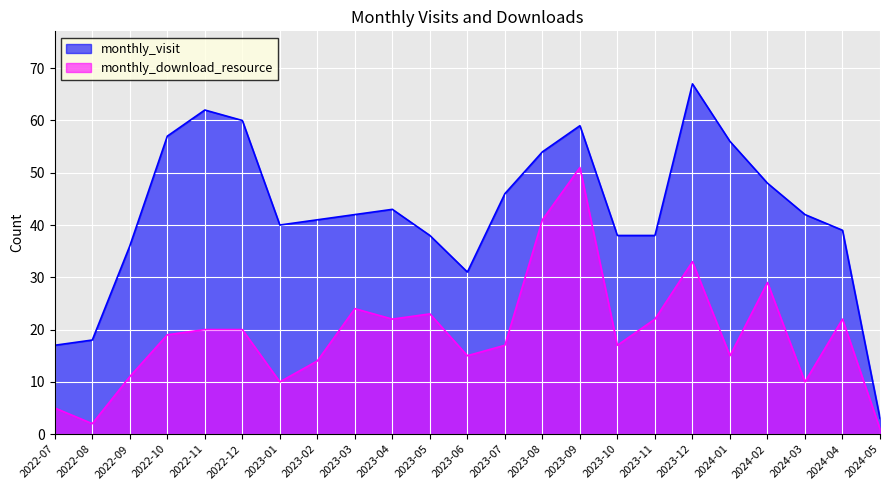

How many interior local valleys does the monthly_download_resource series have?

7